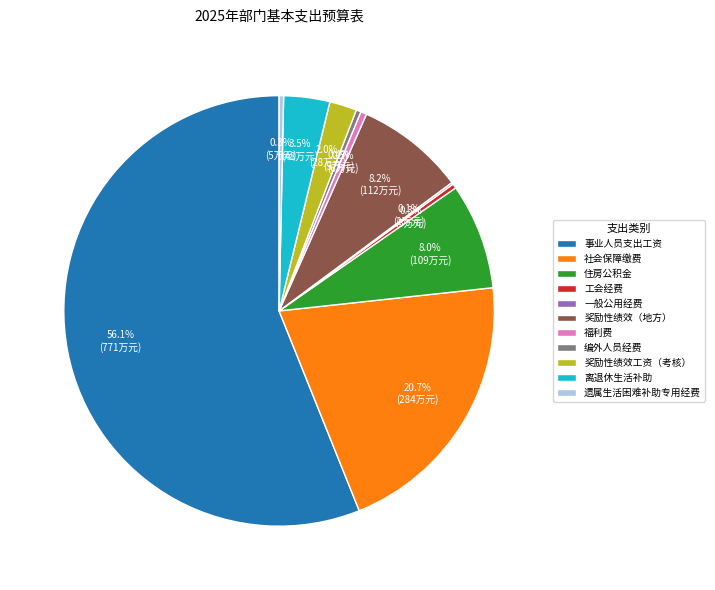

Which has a higher value, 事业人员支出工资 or 奖励性绩效（地方）?

事业人员支出工资